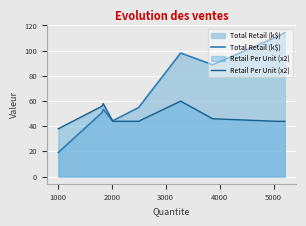

List the series in order of their peak value, highest first.

Total Retail (k$), Retail Per Unit (x2)